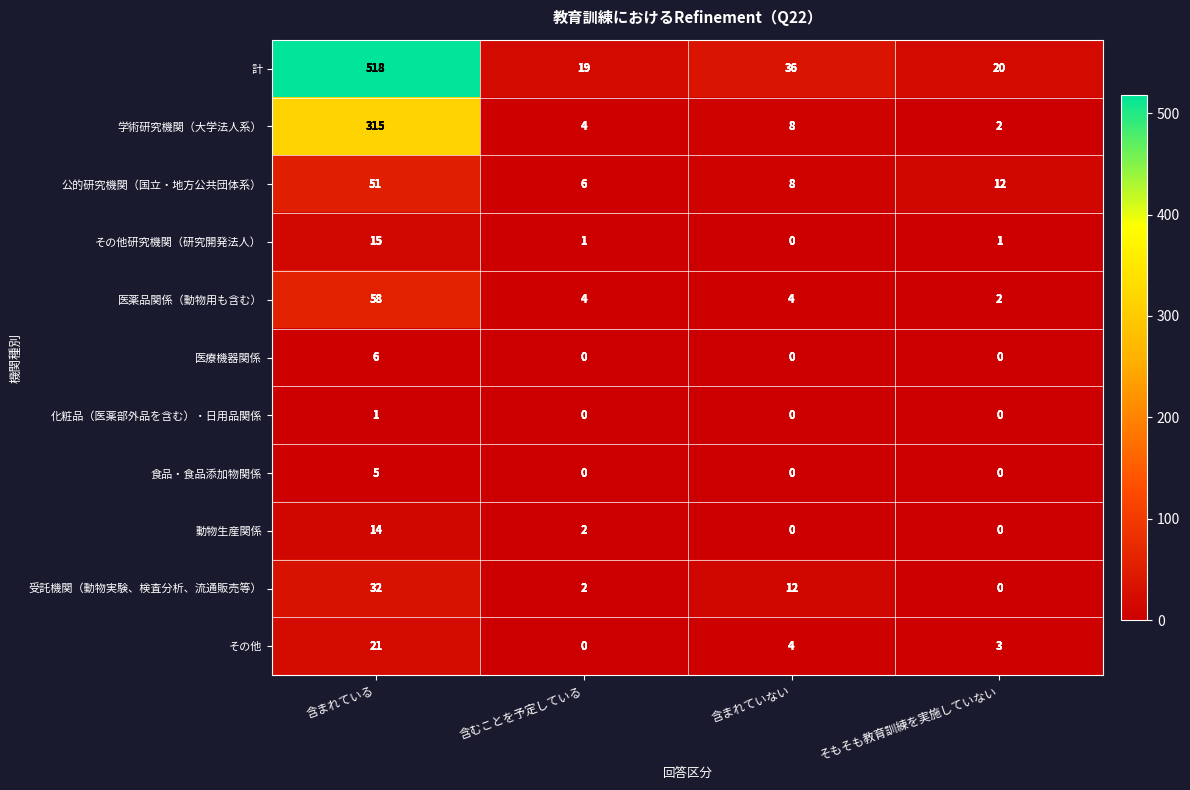

Which series has the widest spread of values?

計